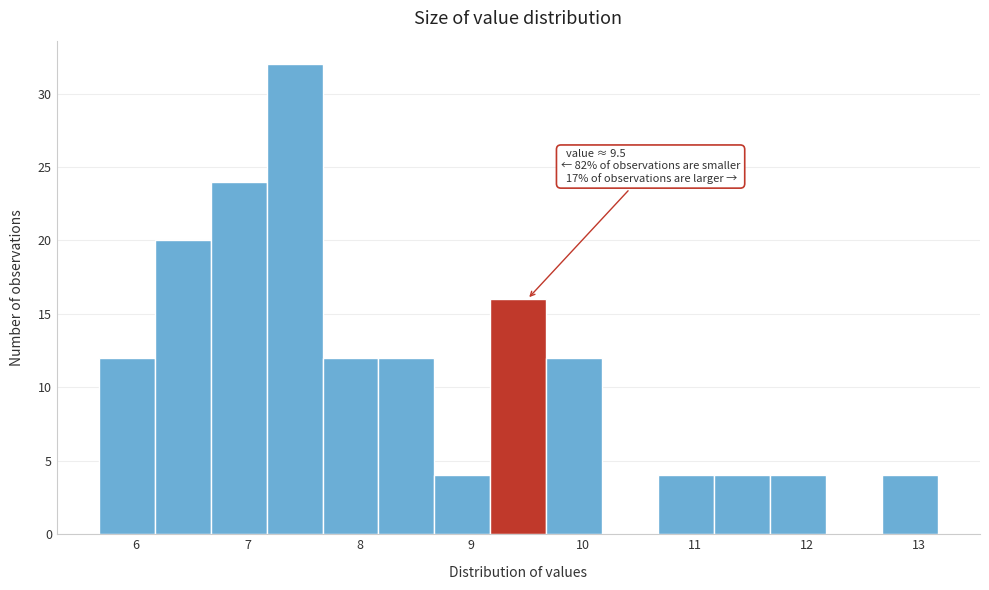

Which range on the x-axis has the tallest bar?

7.17 to 7.67